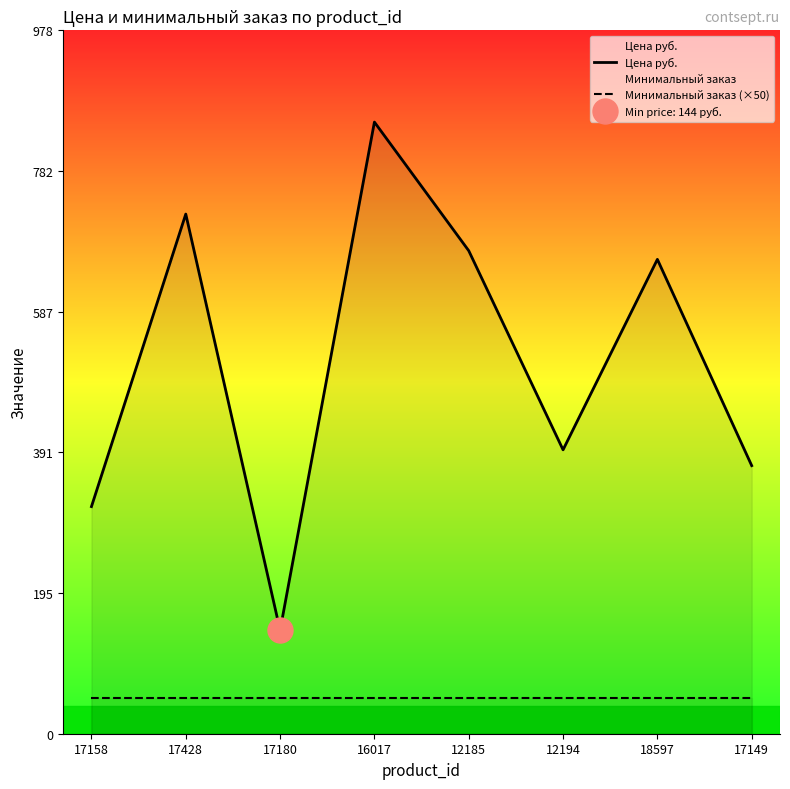

At which label is Минимальный заказ (×50) closest to 50?

17158